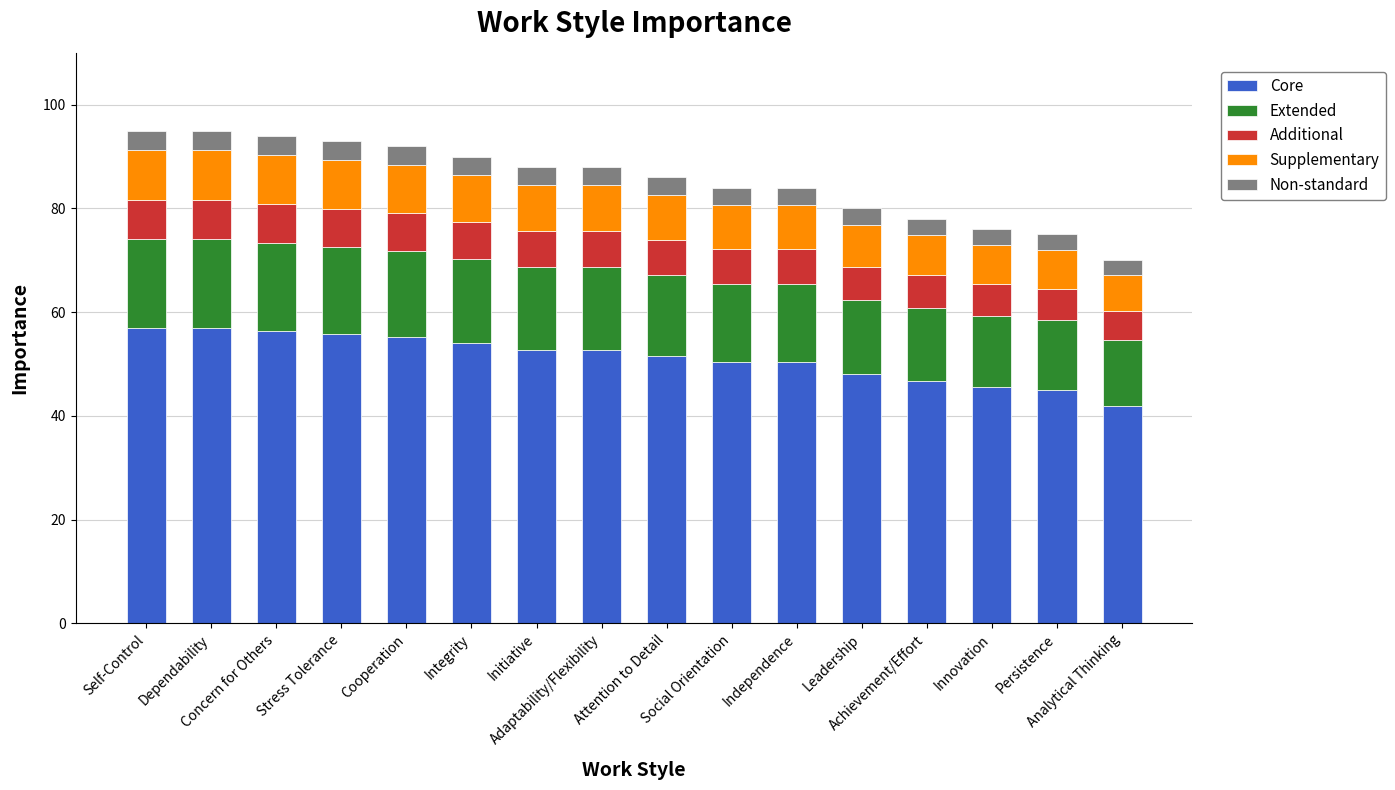

What is the average value of the Core series?

51.3